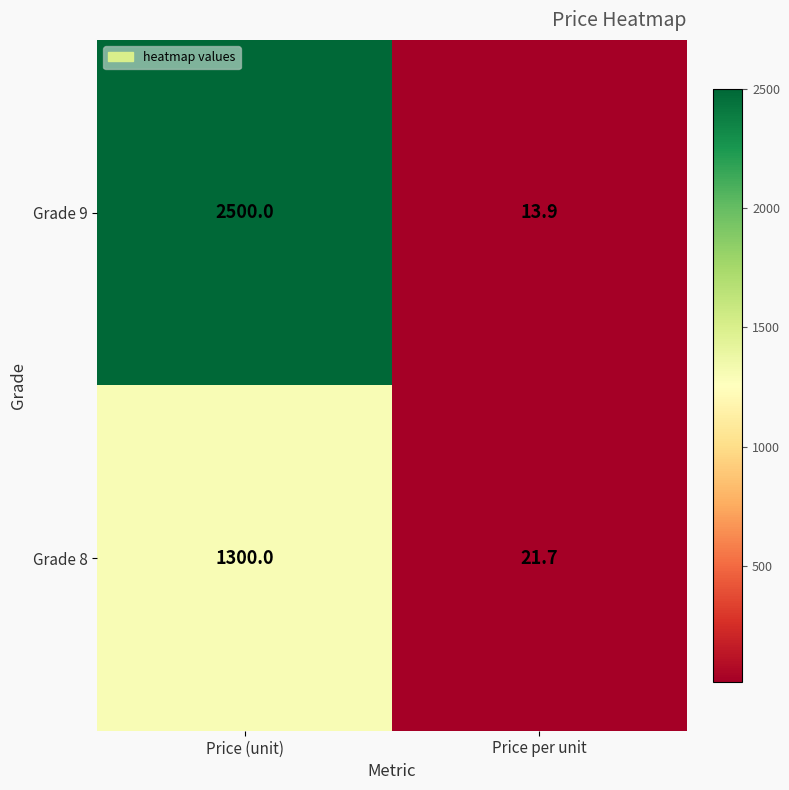

Reading right to left, what are all the values shown in this chart?

Grade 9: 13.9	2500.0
Grade 8: 21.7	1300.0